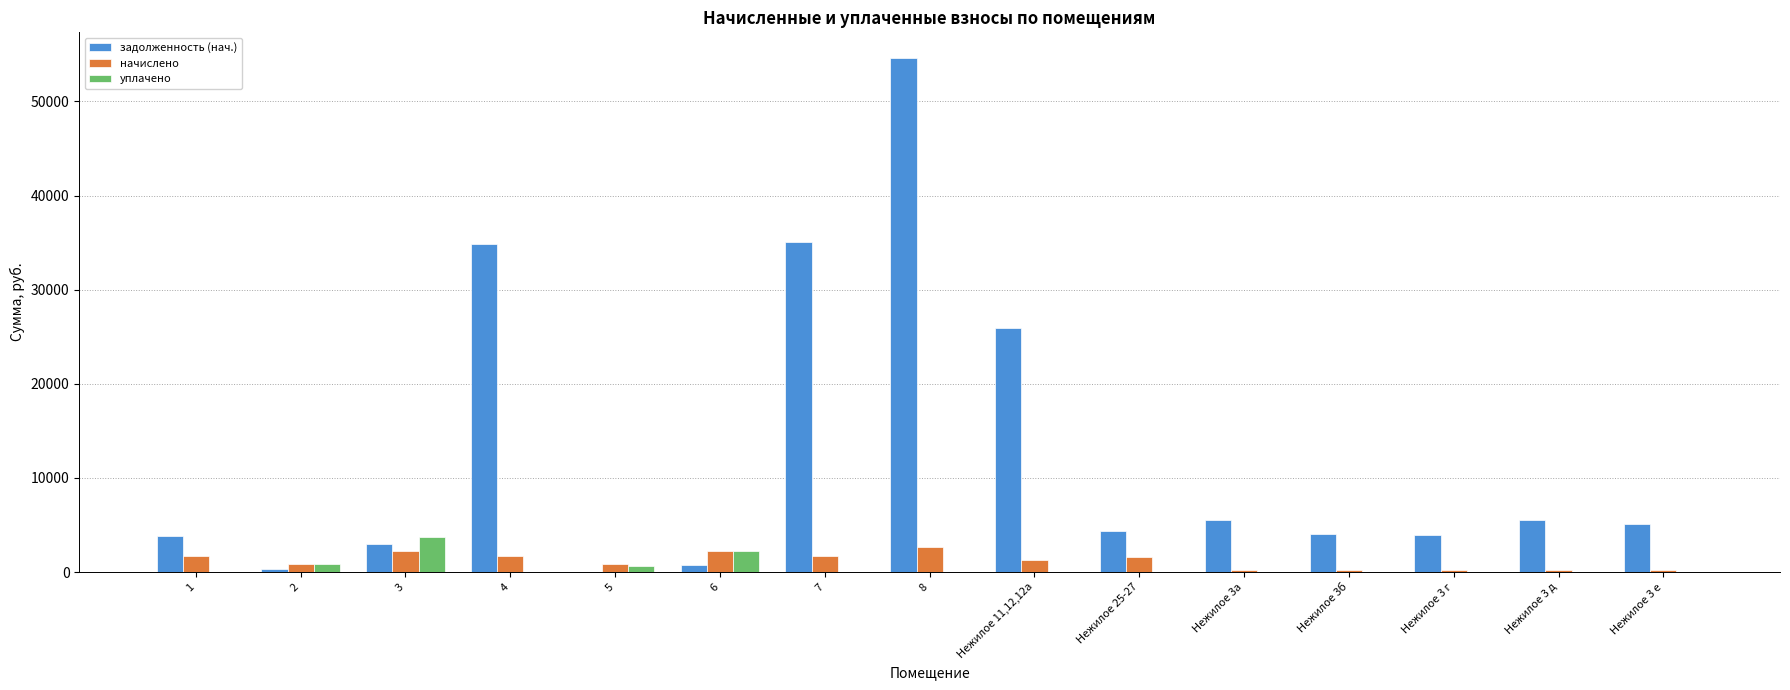

Which series has the largest total across all categories?

задолженность (нач.)